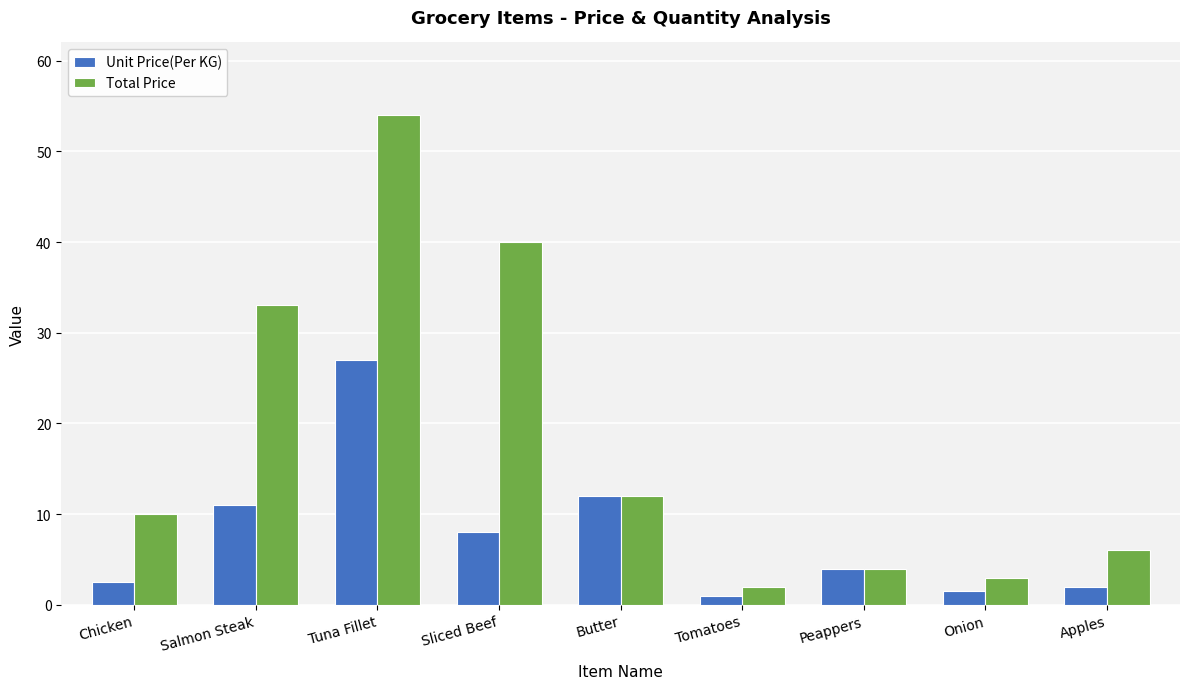

How many distinct data groups are displayed?

2